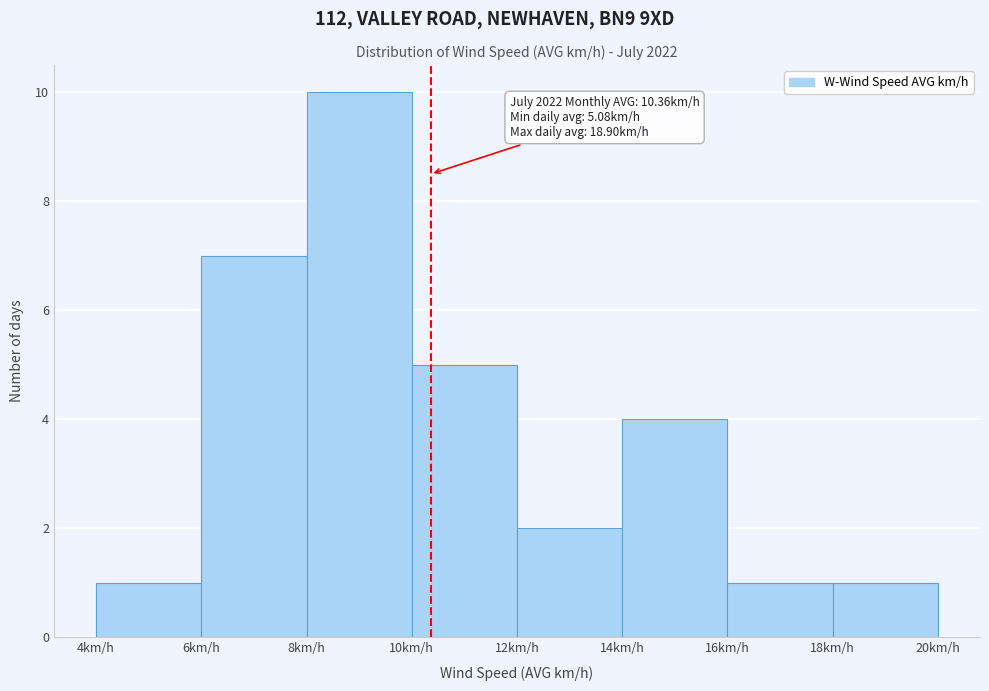

Which range on the x-axis has the tallest bar?

8 to 10